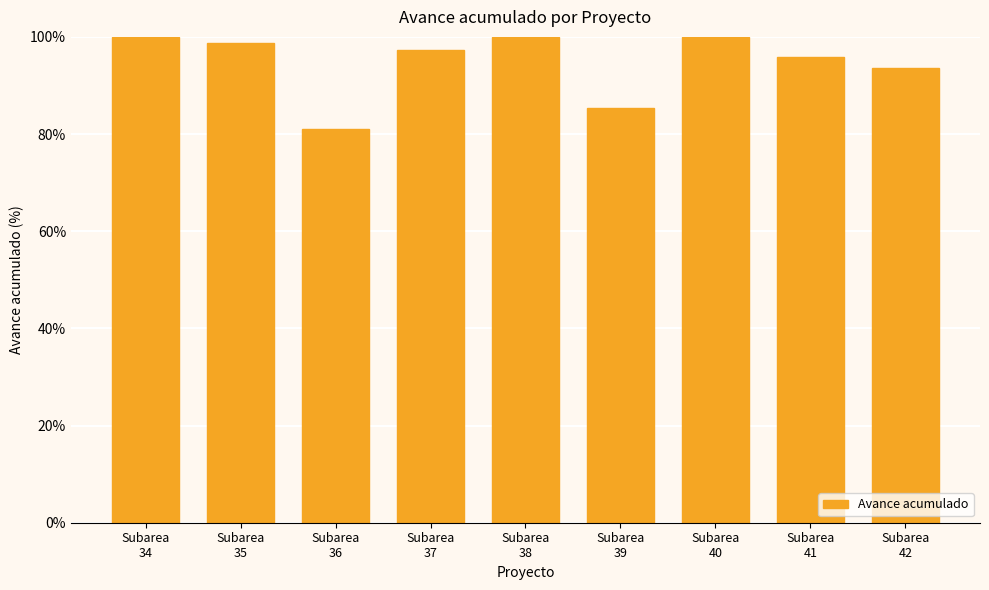

The value at Subarea
40 is 69.7. True or false?

False